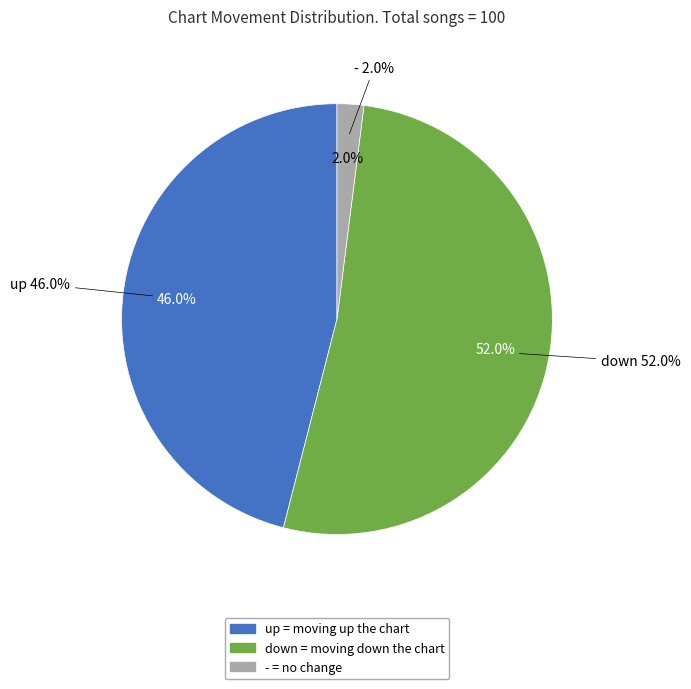

Which has a higher value, - or down?

down